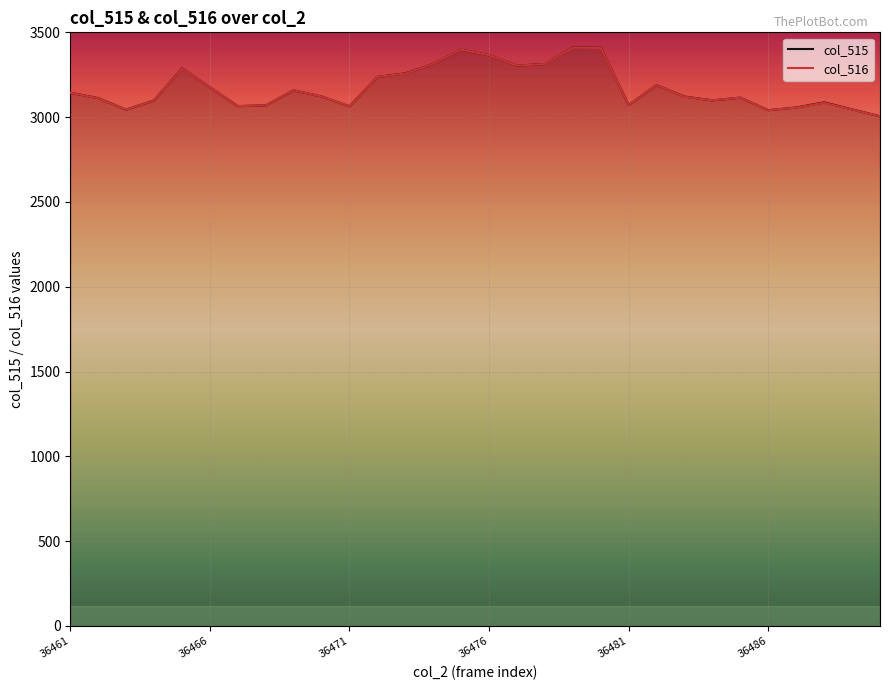

List the series in order of their overall mean, lowest first.

col_516, col_515